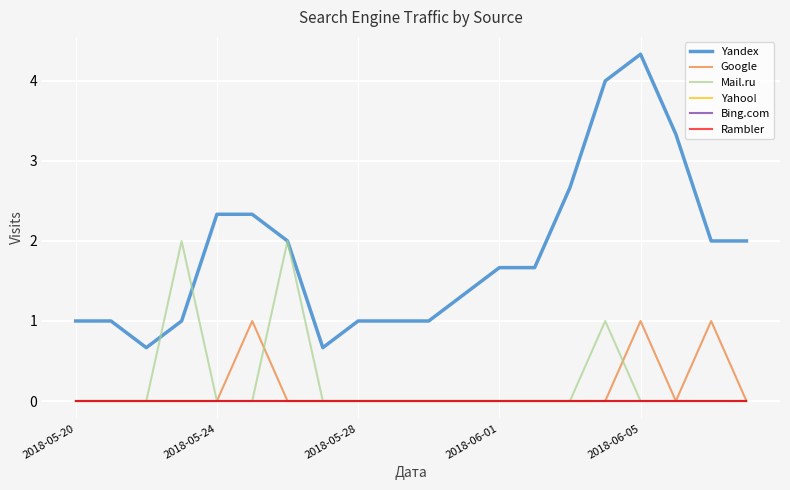

Reading left to right, what are all the values shown in this chart?

Yandex: 1.0	1.0	0.7	1.0	2.3	2.3	2.0	0.7	1.0	1.0	1.0	1.3	1.7	1.7	2.7	4.0	4.3	3.3	2.0	2.0
Google: 0.0	0.0	0.0	0.0	0.0	1.0	0.0	0.0	0.0	0.0	0.0	0.0	0.0	0.0	0.0	0.0	1.0	0.0	1.0	0.0
Mail.ru: 0.0	0.0	0.0	2.0	0.0	0.0	2.0	0.0	0.0	0.0	0.0	0.0	0.0	0.0	0.0	1.0	0.0	0.0	0.0	0.0
Yahoo!: 0.0	0.0	0.0	0.0	0.0	0.0	0.0	0.0	0.0	0.0	0.0	0.0	0.0	0.0	0.0	0.0	0.0	0.0	0.0	0.0
Bing.com: 0.0	0.0	0.0	0.0	0.0	0.0	0.0	0.0	0.0	0.0	0.0	0.0	0.0	0.0	0.0	0.0	0.0	0.0	0.0	0.0
Rambler: 0.0	0.0	0.0	0.0	0.0	0.0	0.0	0.0	0.0	0.0	0.0	0.0	0.0	0.0	0.0	0.0	0.0	0.0	0.0	0.0